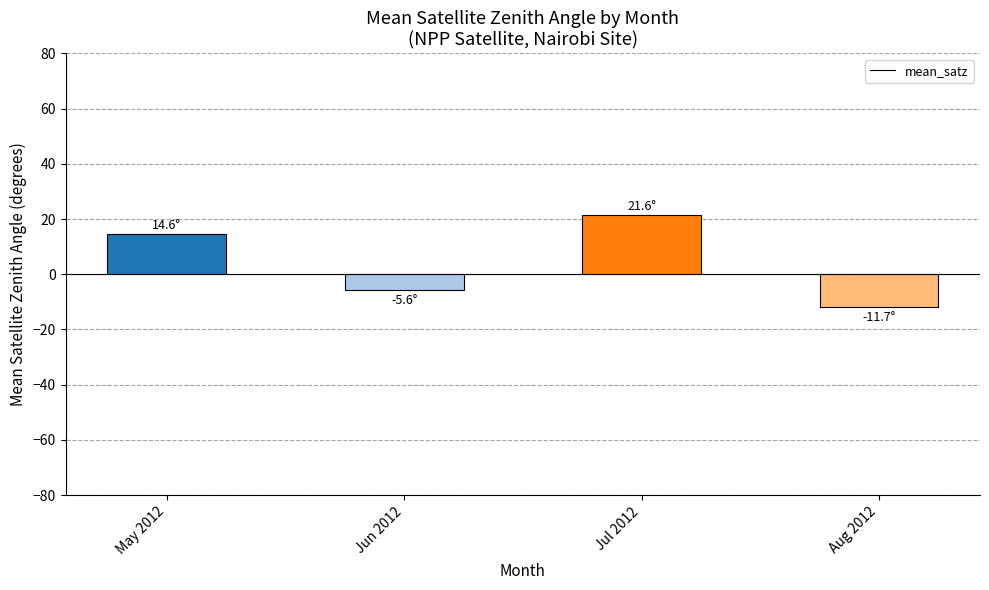

What is the change in value from May 2012 to Aug 2012?

-26.4